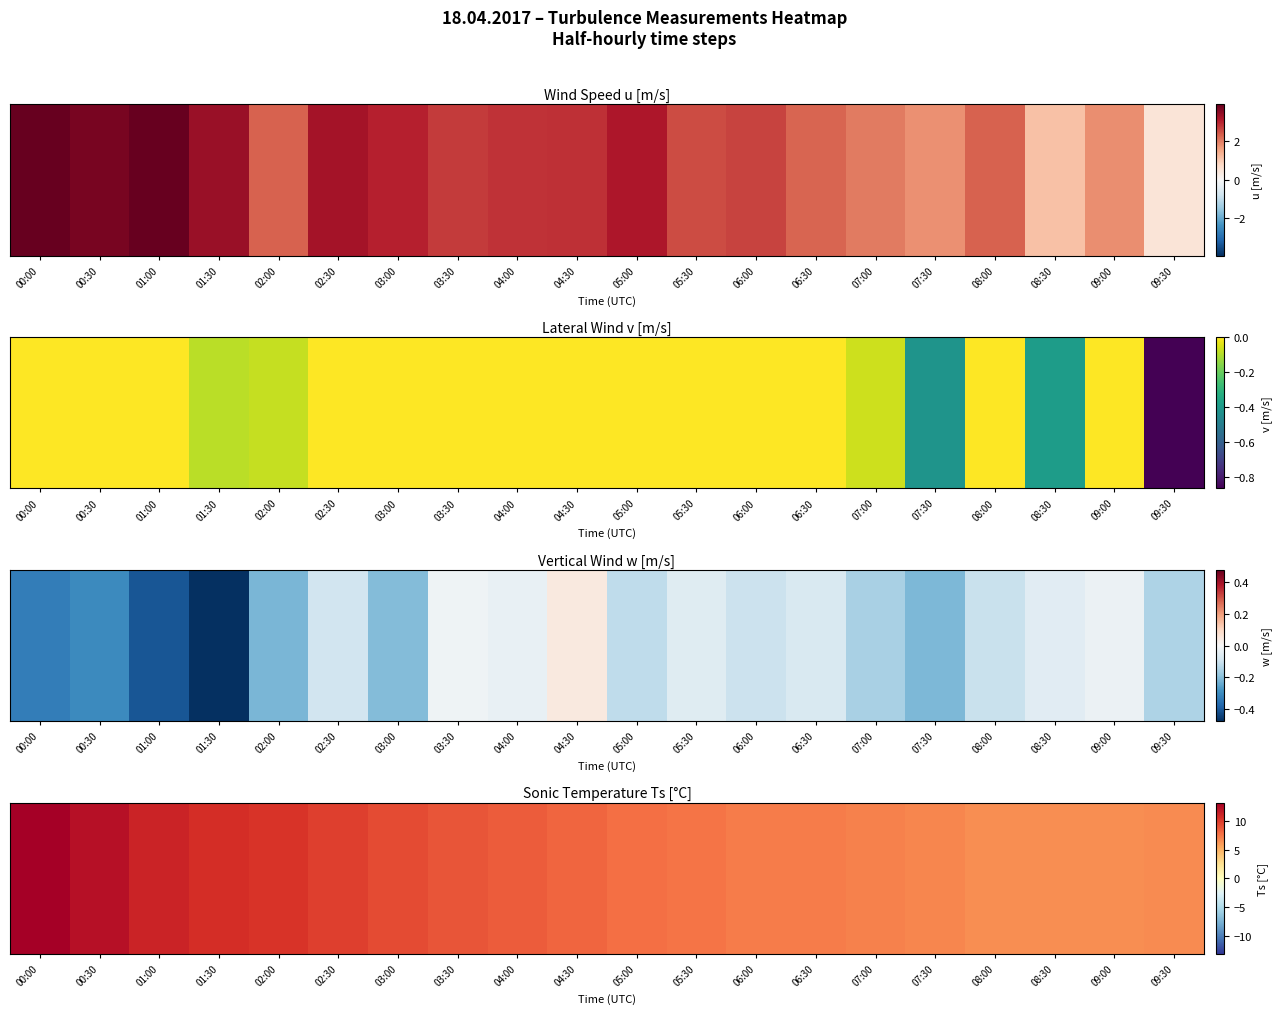

Rank the categories by value from highest to lowest.

00:00, 00:30, 01:00, 01:30, 02:00, 02:30, 03:00, 03:30, 04:00, 04:30, 05:00, 05:30, 06:00, 06:30, 07:00, 07:30, 09:30, 09:00, 08:30, 08:00